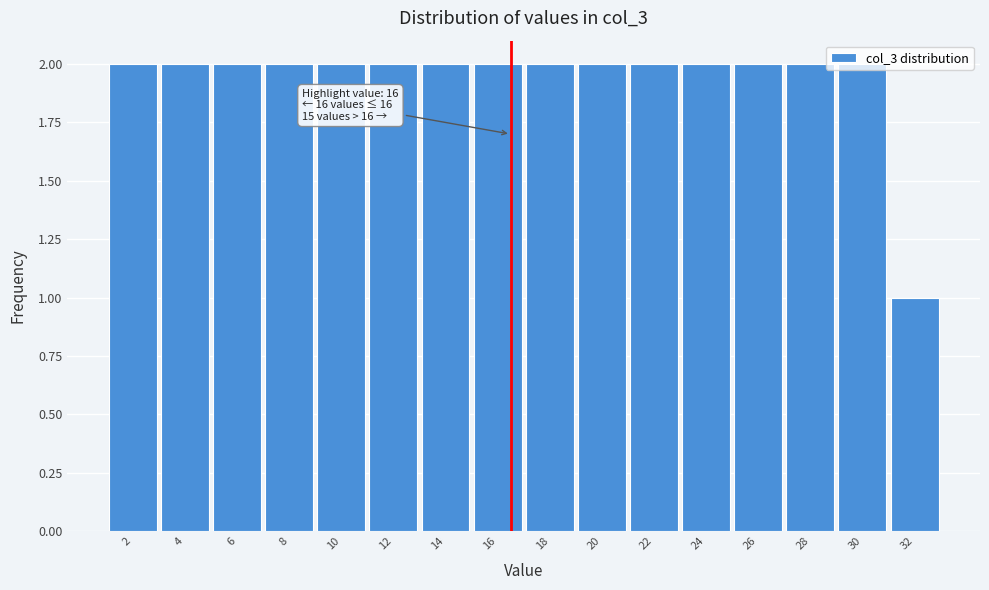

What is the value of the 9th bar from the left?

2